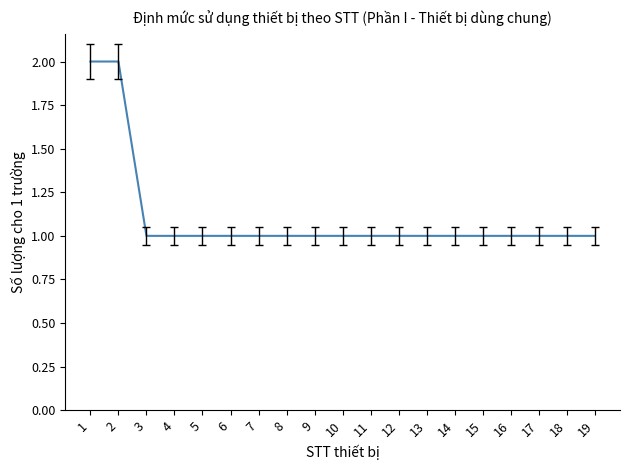

What is the value of the 11th point from the left?

1